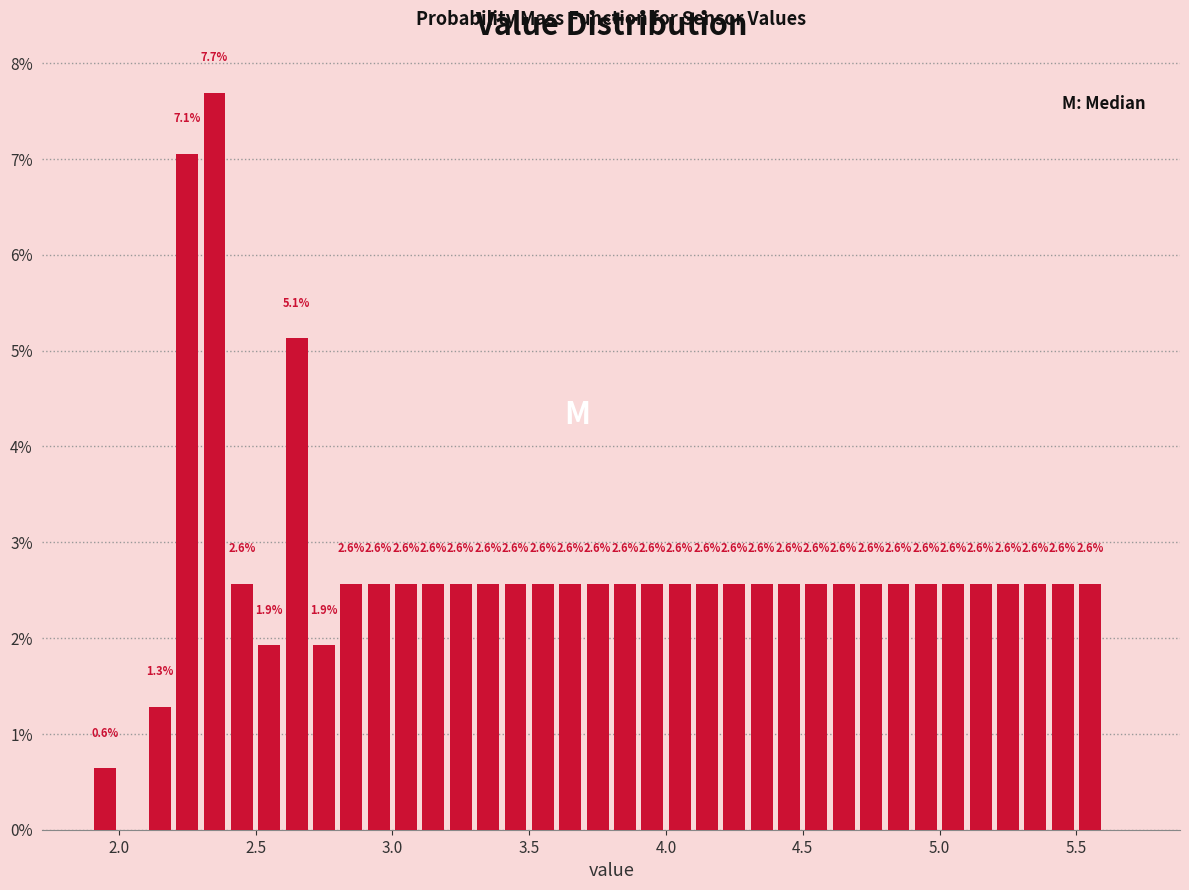

Around what value on the x-axis is the tallest bar? Give the approximate position of its centre, as read against the axis.

2.35